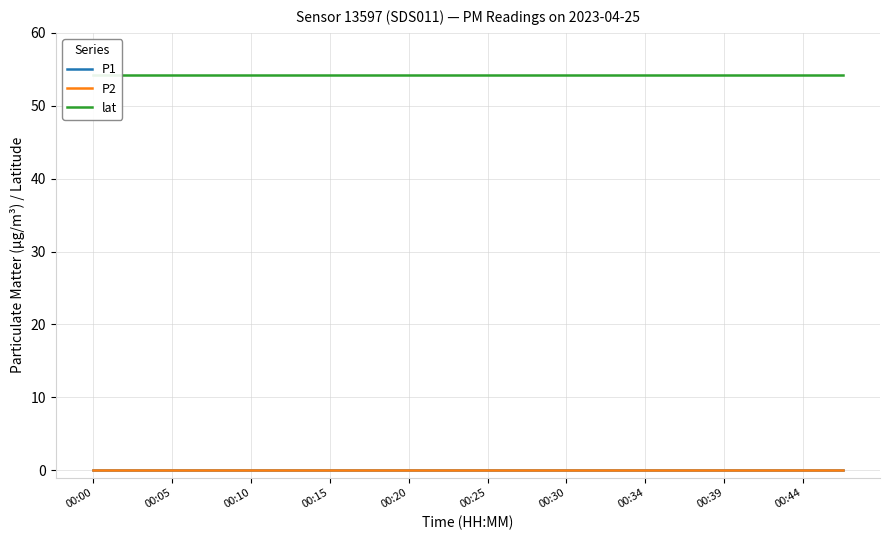

Between 00:30 and 00:05, which is larger?

00:30